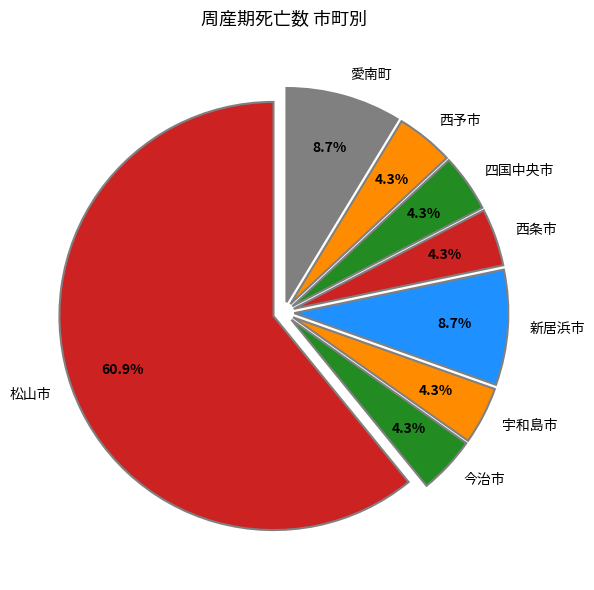

Which category has the biggest portion of the pie?

松山市